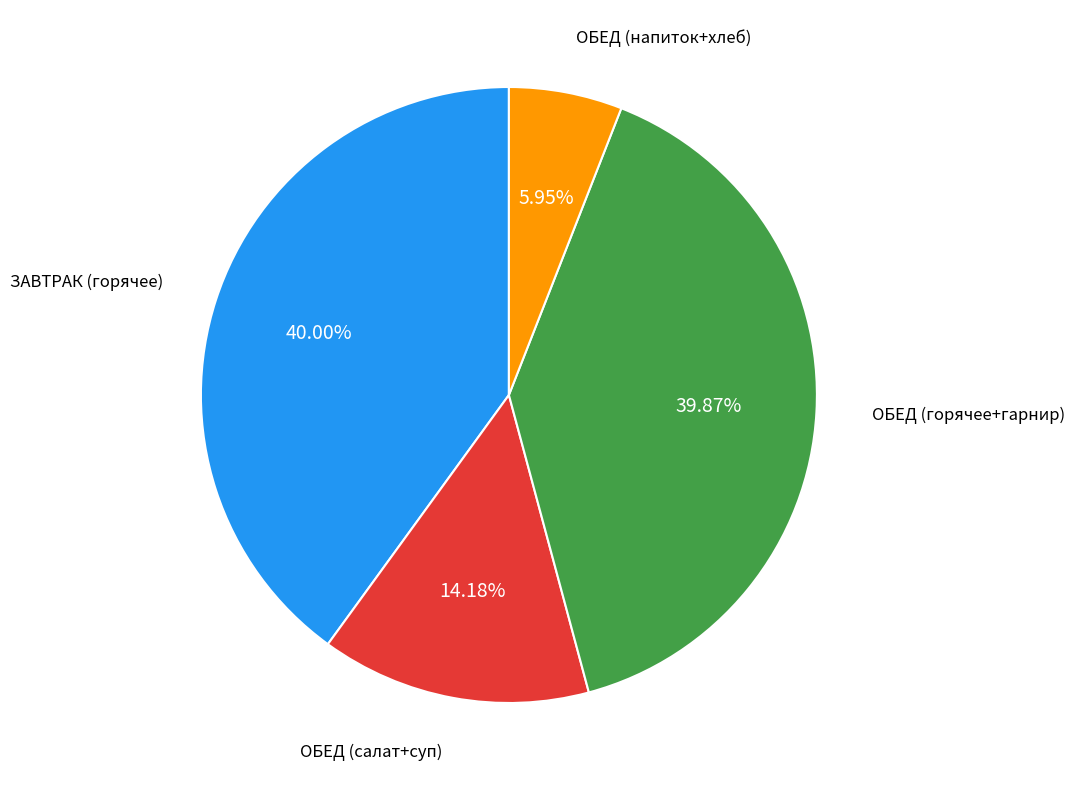

Does any single category account for the majority?

No